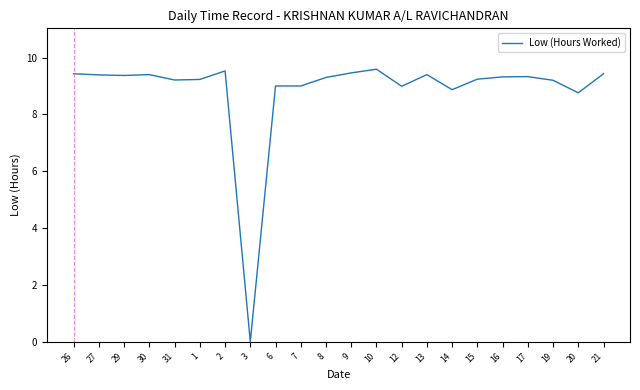

Is it true that the value at 7 is 3.1?

False